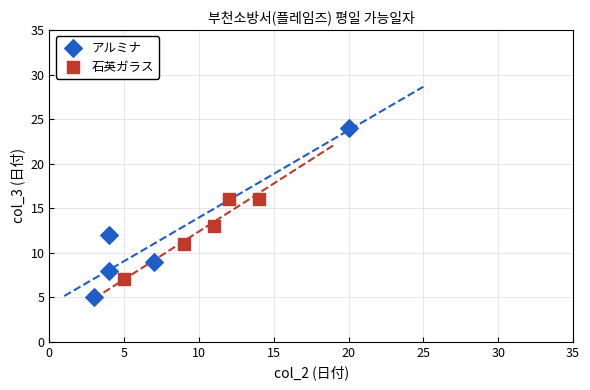

Which series reaches the maximum Y coordinate?

アルミナ